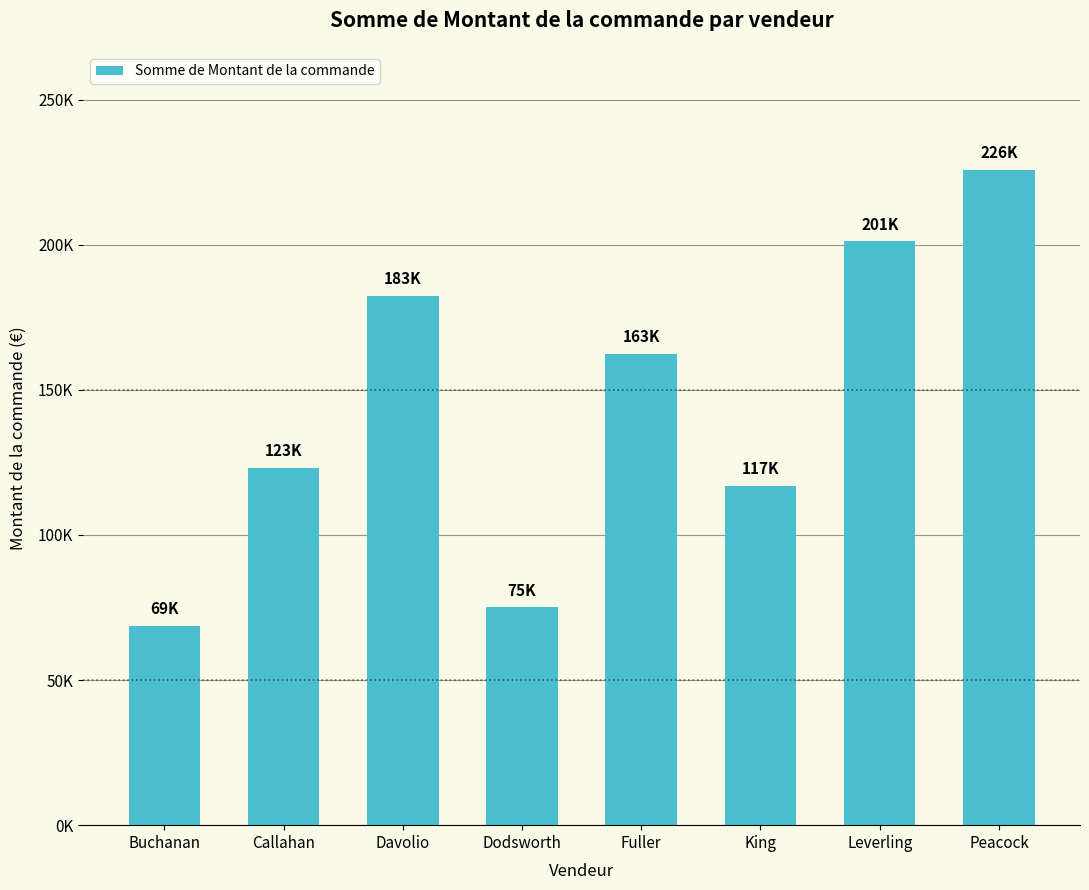

Where is the data nearest to the value 147277?

Fuller